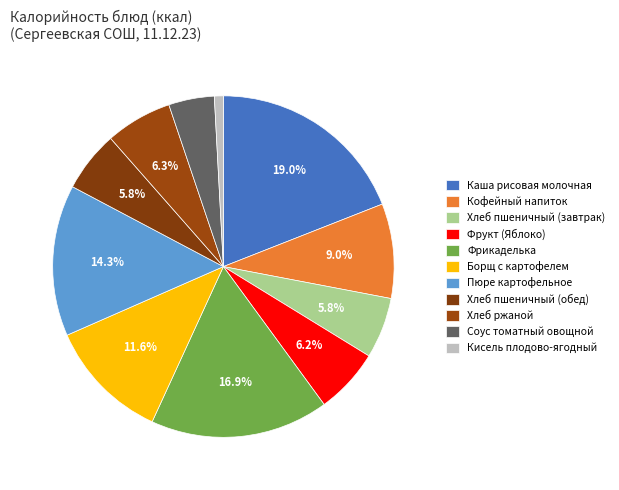

To the nearest percent, what portion does Хлеб пшеничный (завтрак) represent?

6%